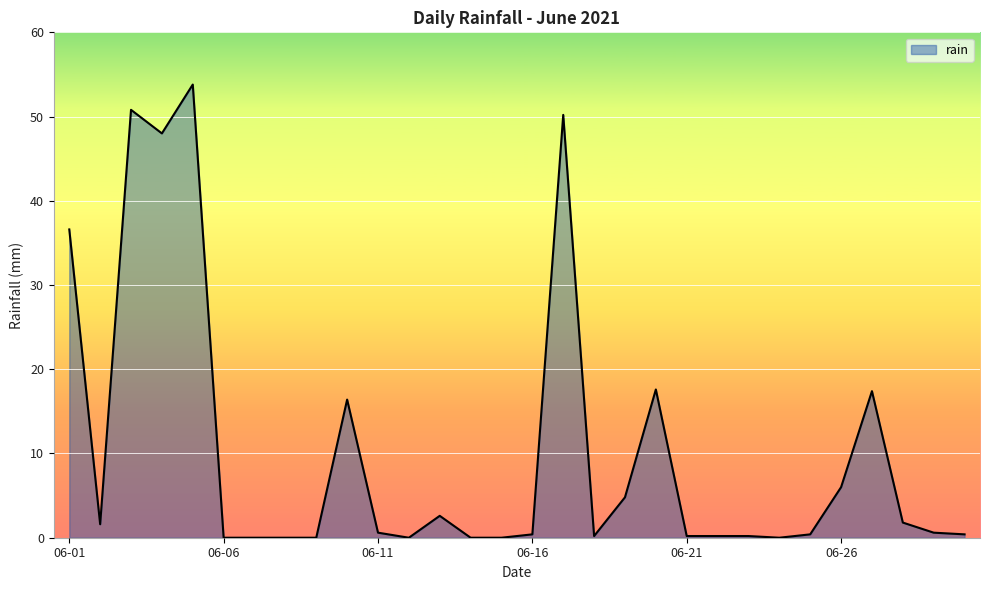

What is the maximum value shown in the chart?

53.8